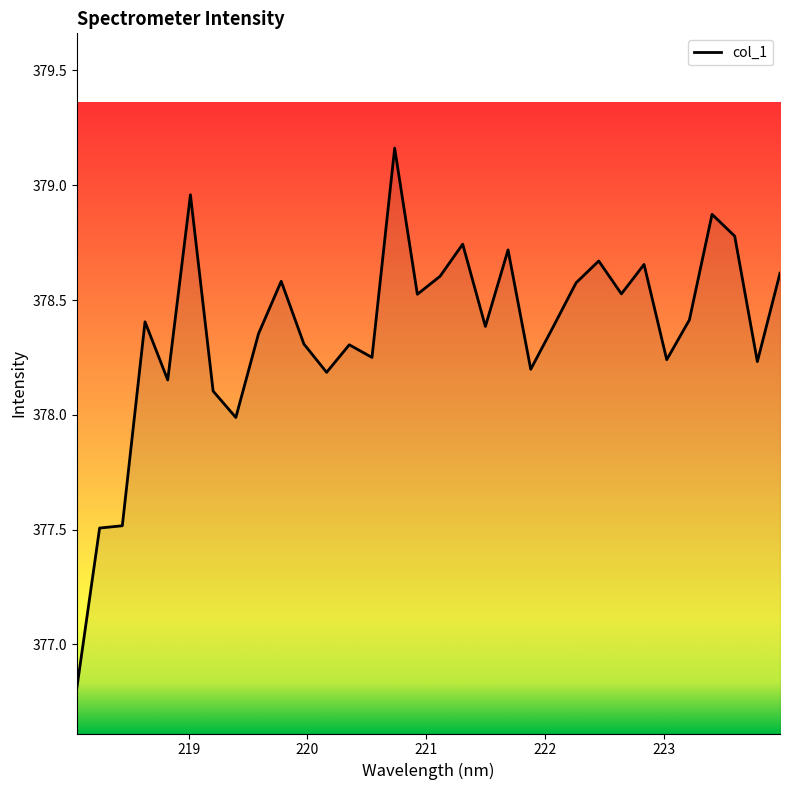

Does the chart display data point markers on the line(s)?

No